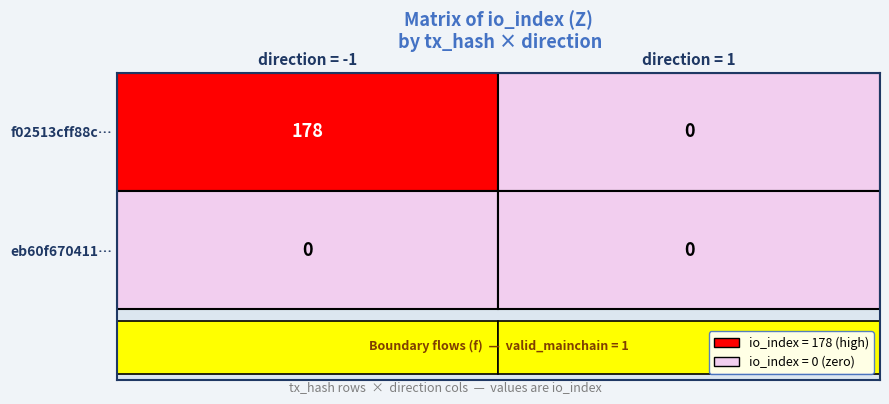

How many f02513cff88c178e values are between 0 and 178?

2